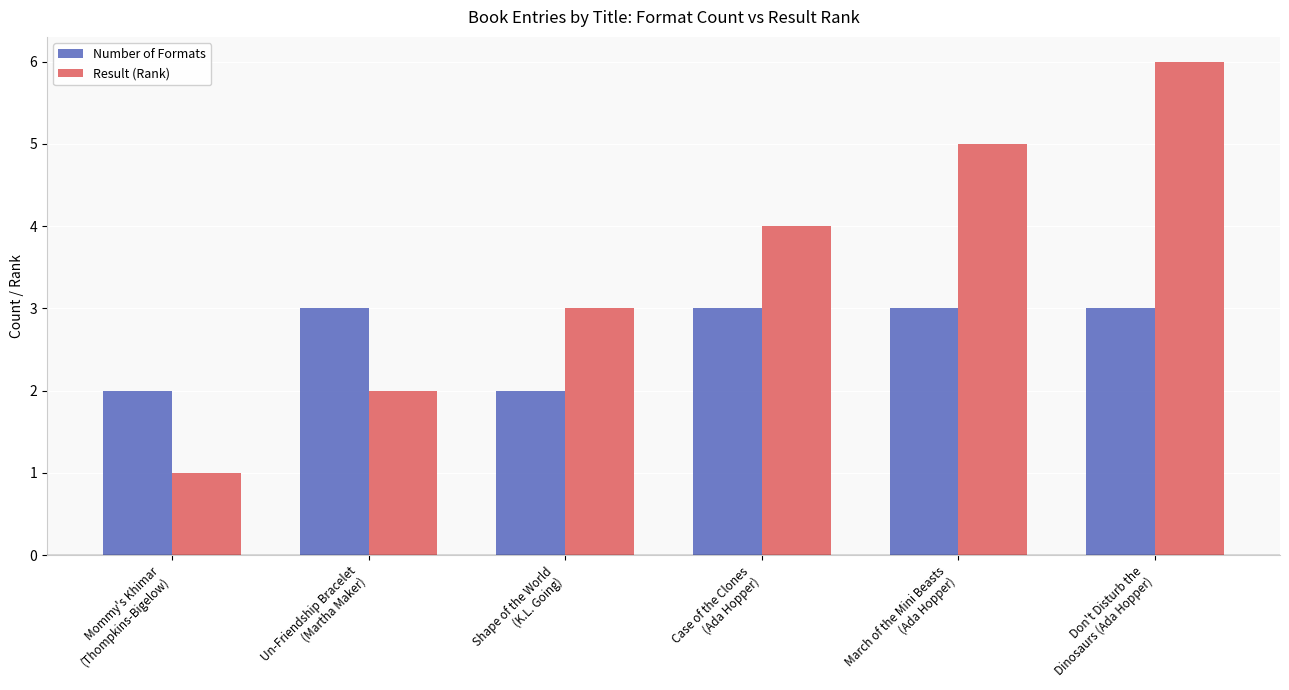

Which series has the largest total across all categories?

Result (Rank)